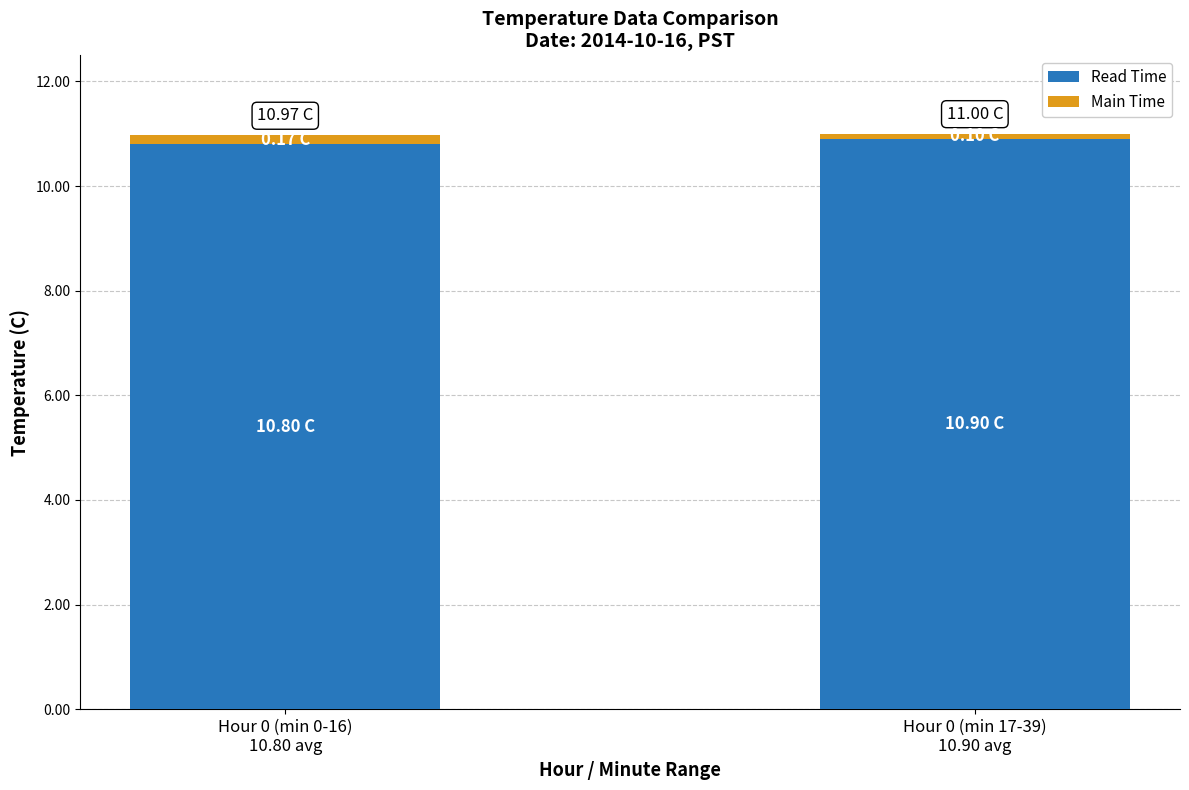

How many bars are there in total?

2